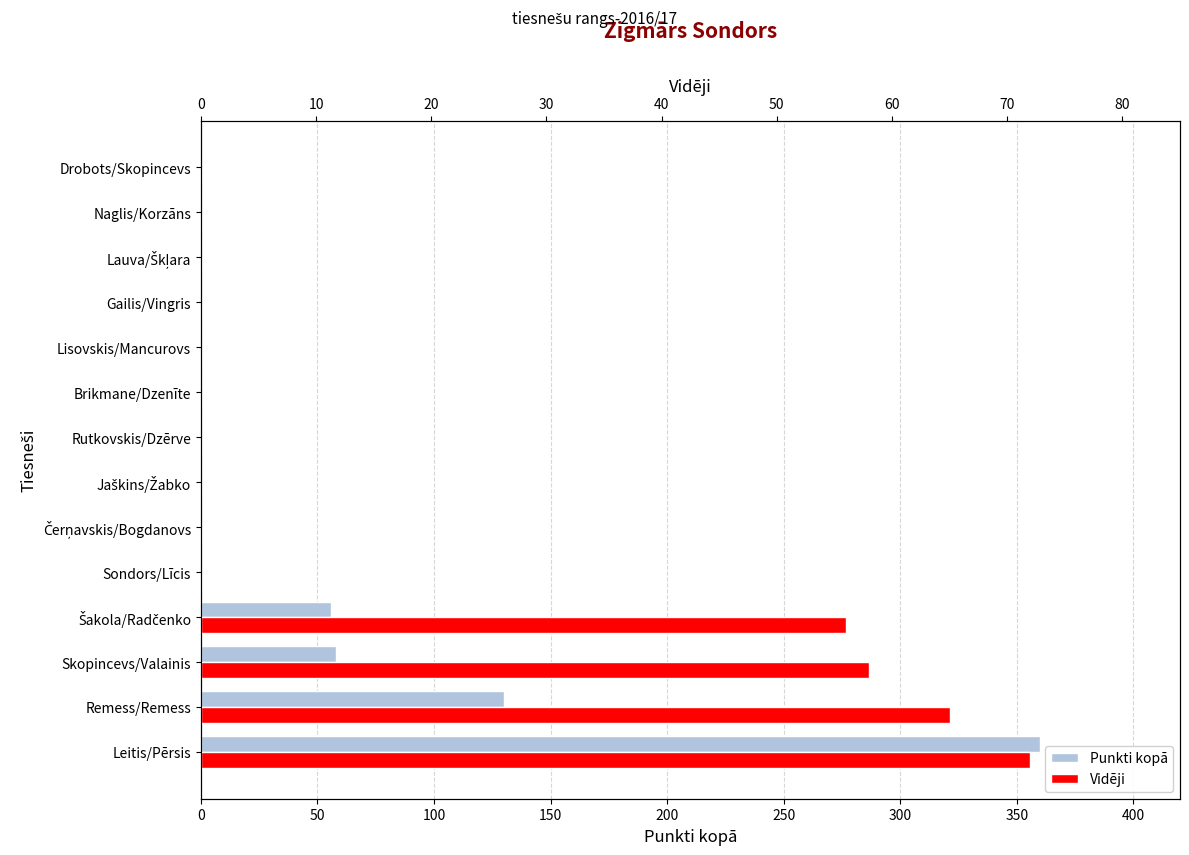

What are all the series names shown in the legend?

Punkti kopā, Vidēji